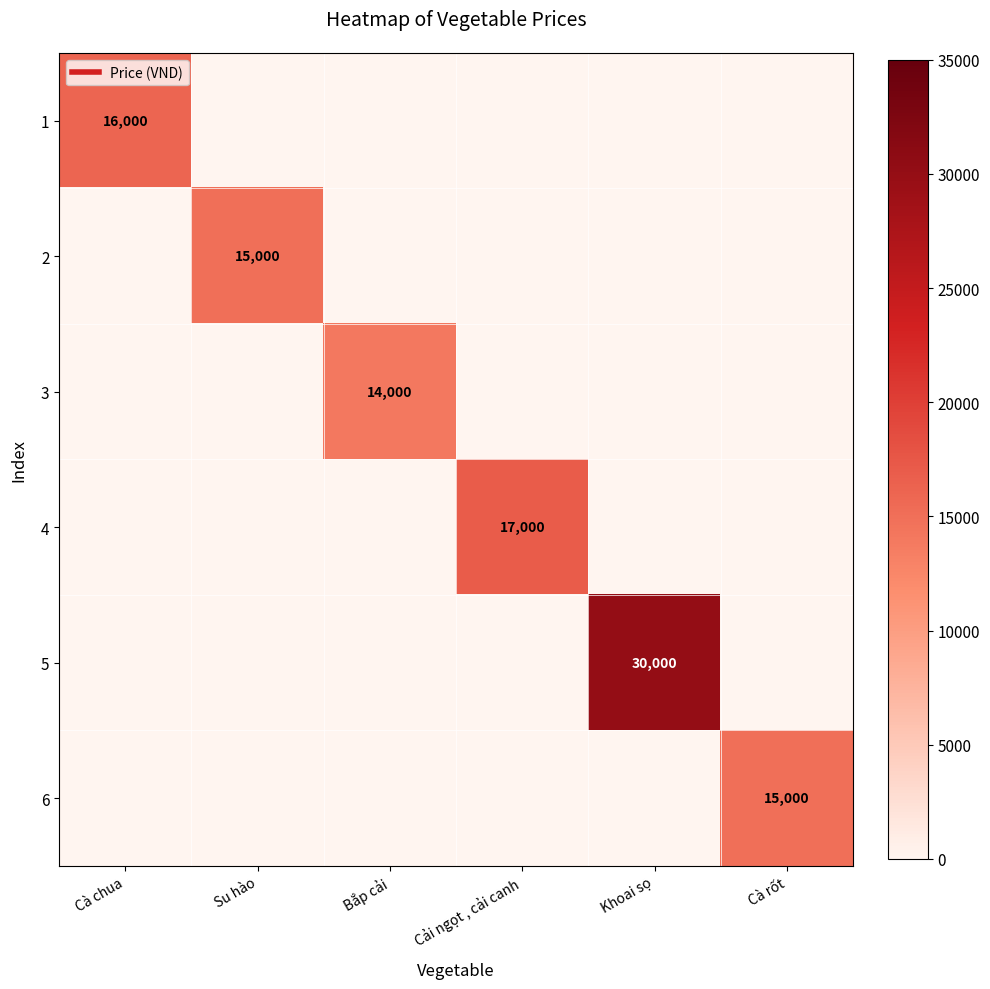

How many series are shown in this chart?

6